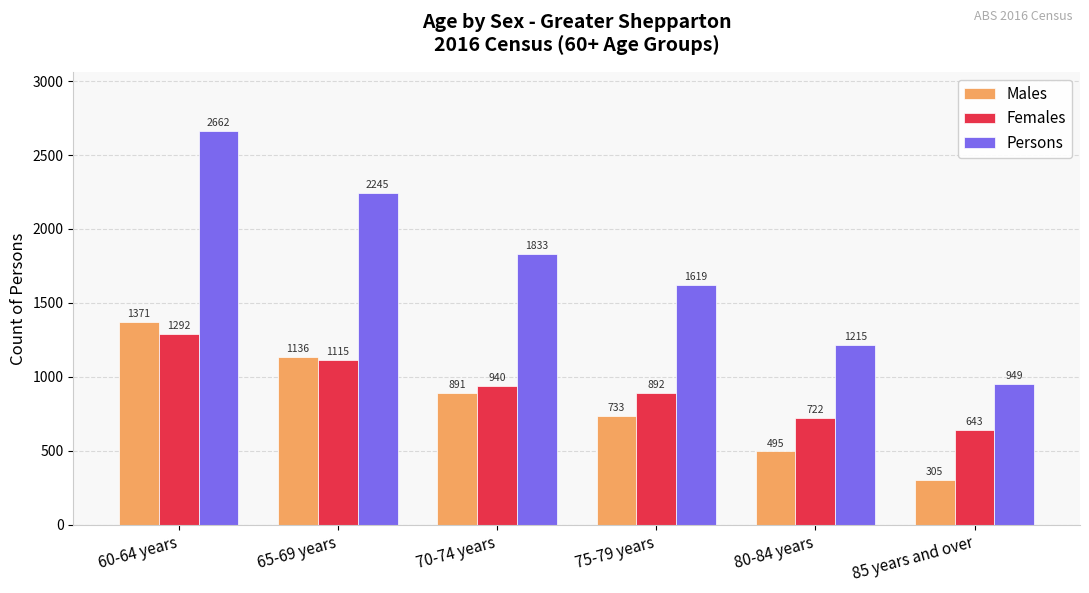

What is the sum of all Females values?

5604